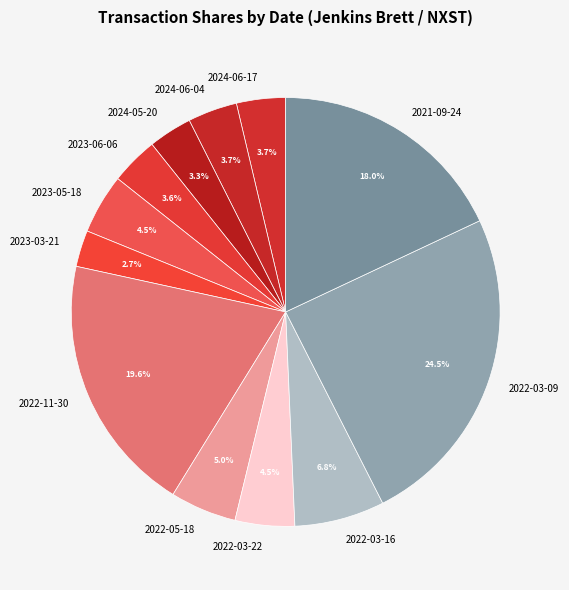

Which slice is the smallest?

2023-03-21